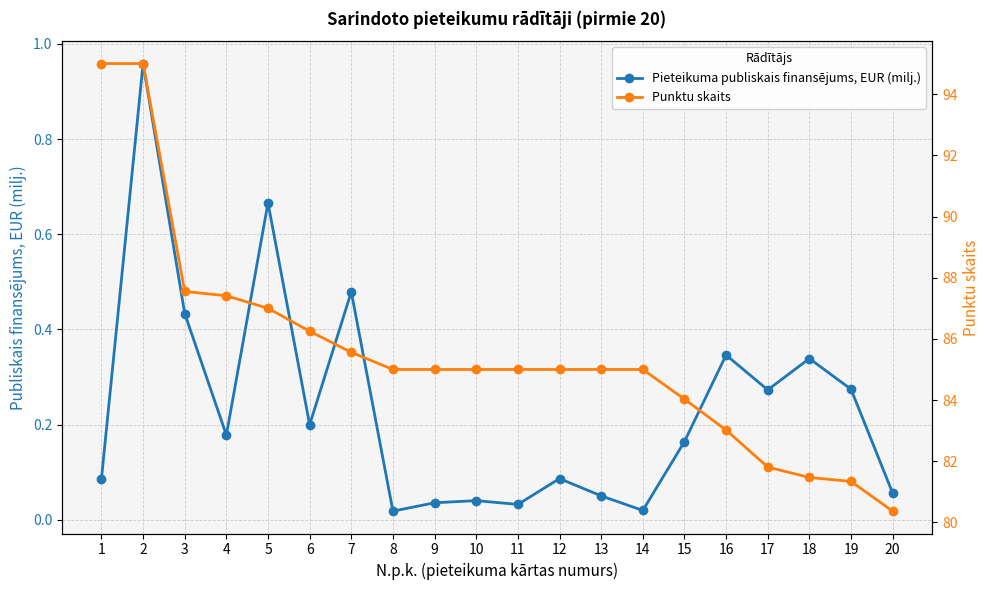

What is the difference between the highest and lowest values at 5?

86.3